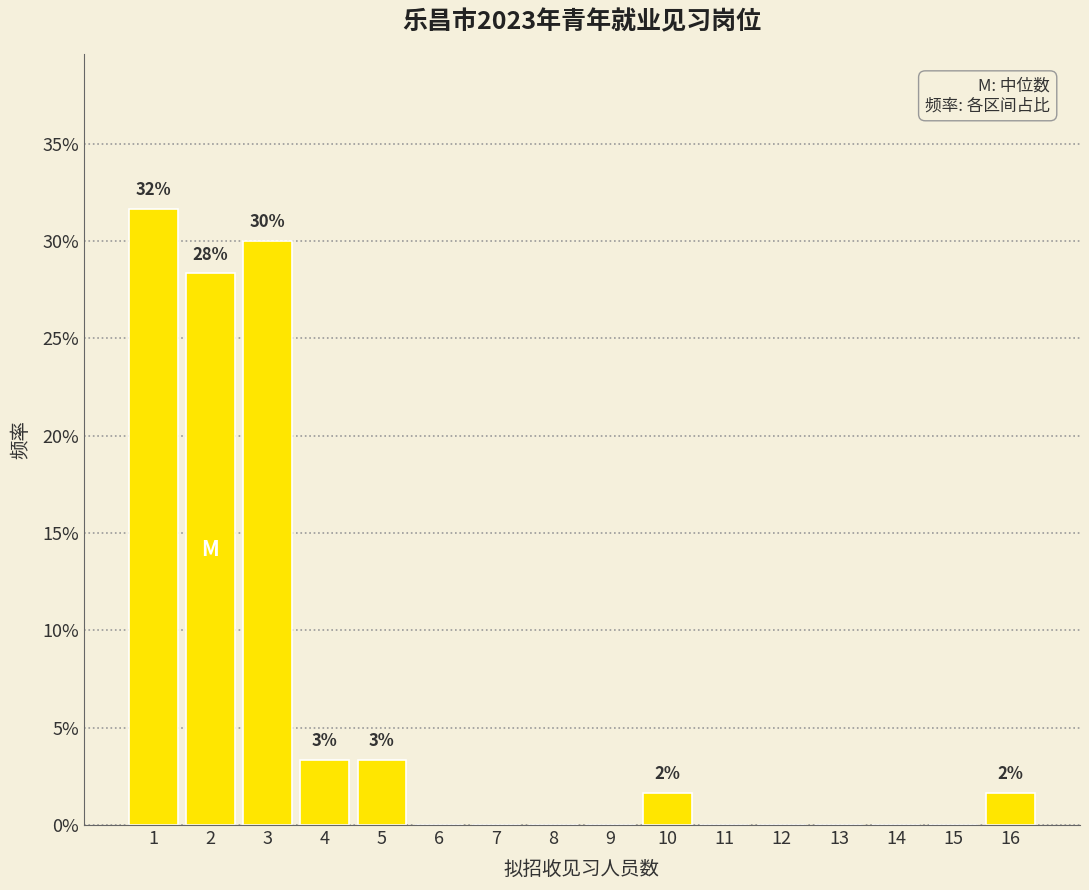

Over which range of the x-axis is the bar tallest?

0.5 to 1.5